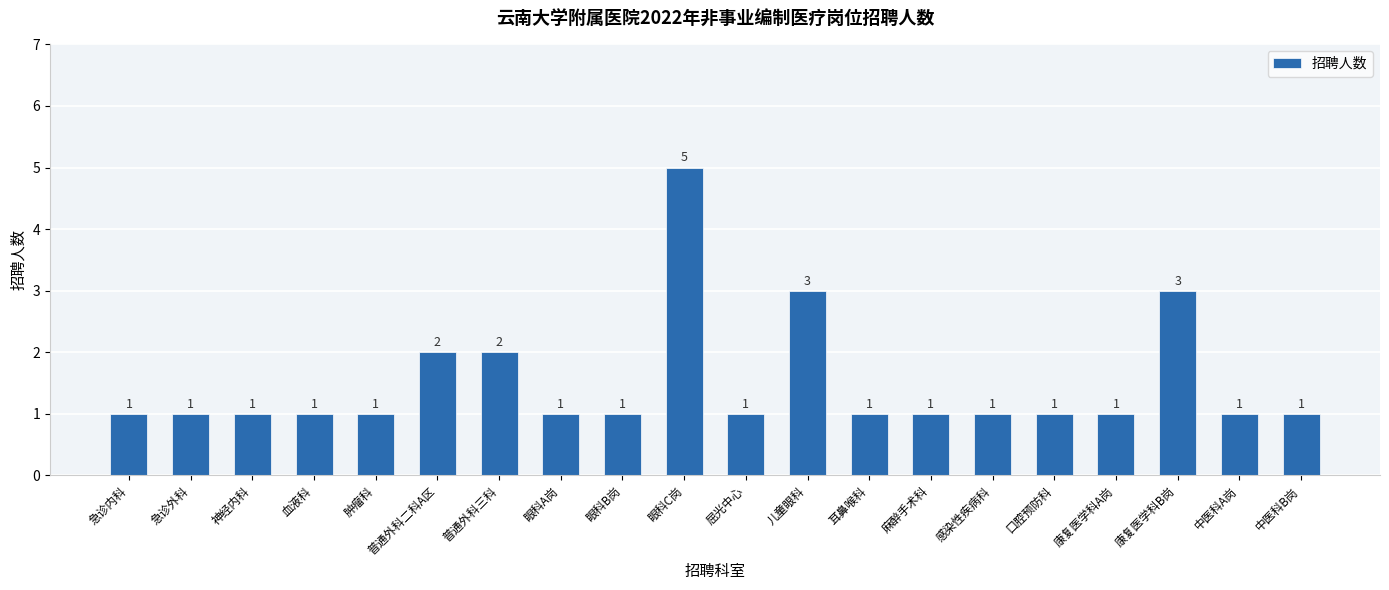

Which label corresponds to the largest value in the chart?

眼科C岗